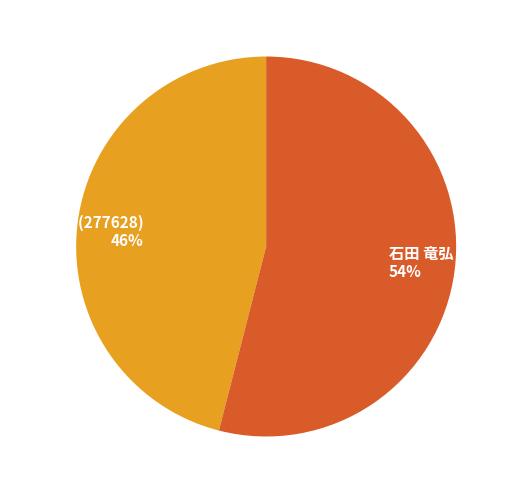

Is there a majority slice in this chart?

Yes